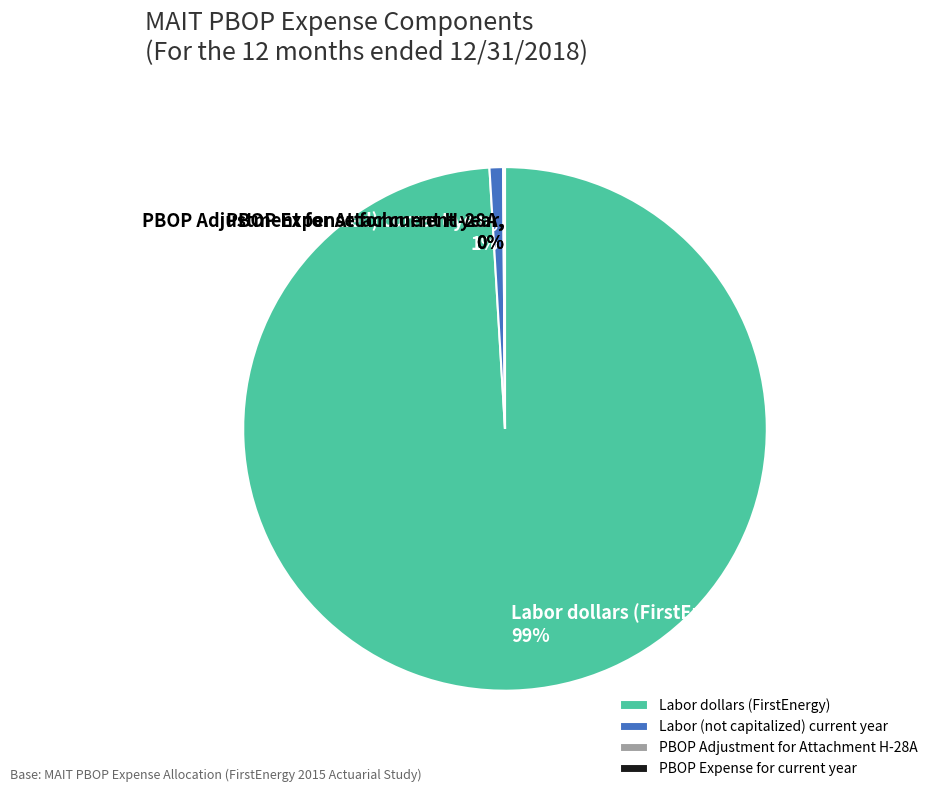

The Labor (not capitalized) current year slice represents 1% of the pie. True or false?

True